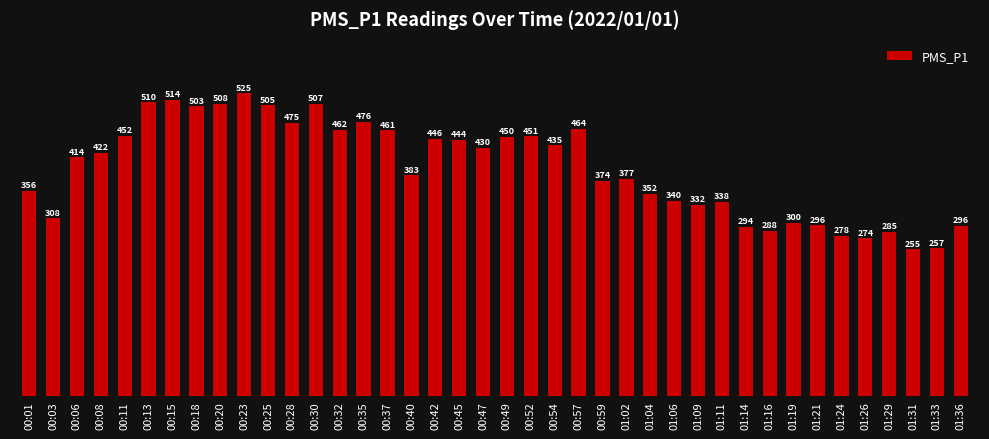

At which category does the chart reach its minimum across all series?

01:31